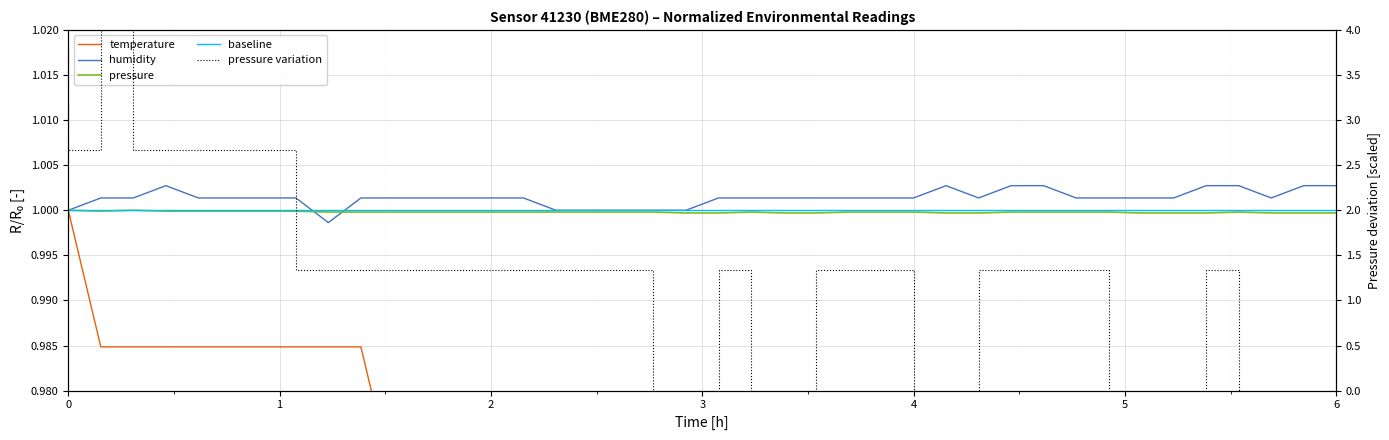

Is it true that humidity equals 1.0 at 05:50?

True